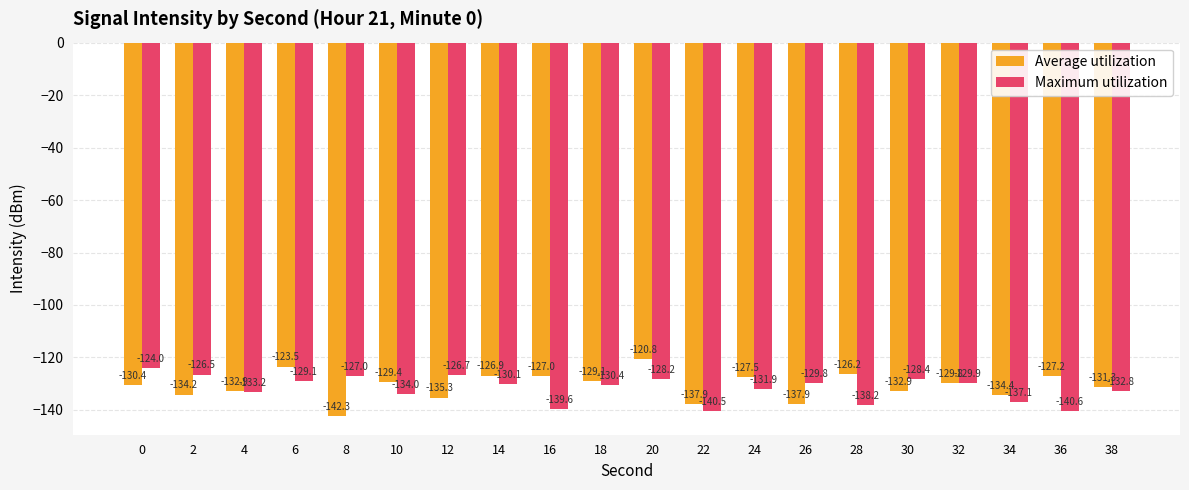

Is it true that Maximum utilization equals -198.2 at 18?

False